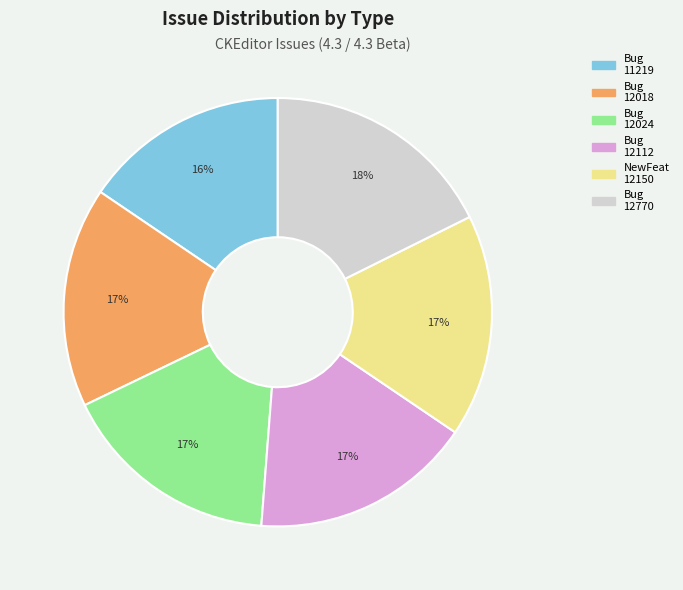

Does any single category account for the majority?

No